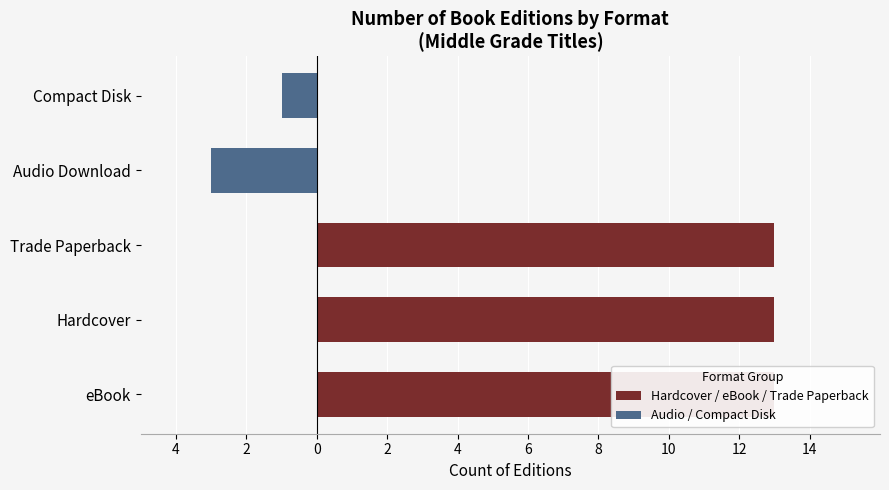

Are the bars grouped side by side (vs. stacked)?

Yes